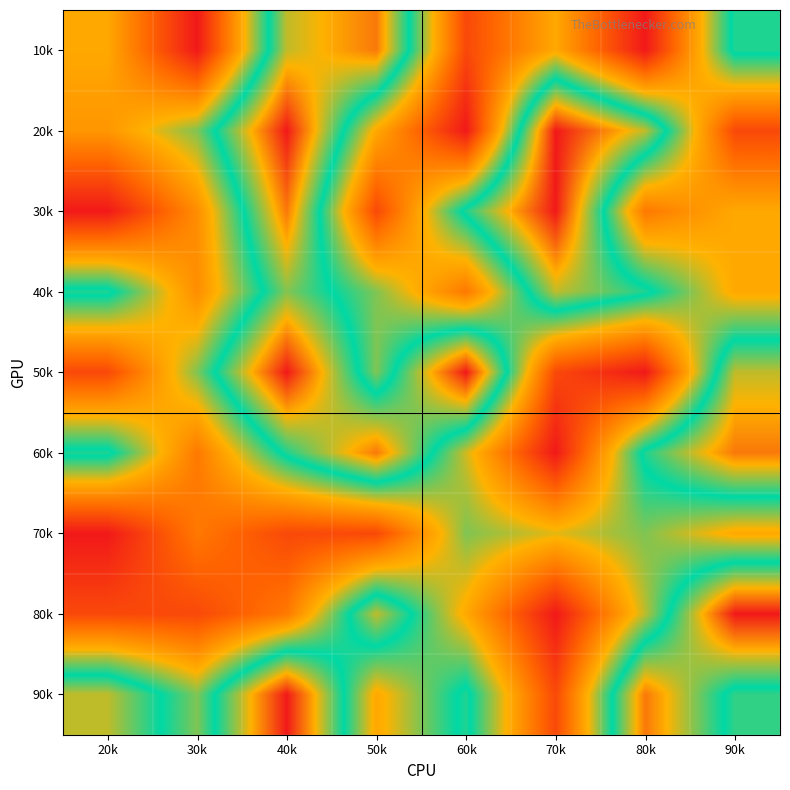

Reading left to right, list all the values displayed in this chart.

10k: 20k=6.0	30k=9.0	40k=3.0	50k=2.0	60k=8.0	70k=6.0	80k=9.0	90k=4.0
20k: 20k=6.4	30k=5.0	40k=1.0	50k=6.0	60k=9.0	70k=1.0	80k=3.0	90k=8.0
30k: 20k=9.0	30k=6.6	40k=2.0	50k=8.0	60k=4.0	70k=1.0	80k=7.0	90k=6.0
40k: 20k=4.0	30k=6.6	40k=3.4	50k=5.0	60k=7.0	70k=3.0	80k=4.0	90k=6.0
50k: 20k=8.0	30k=5.0	40k=1.0	50k=5.0	60k=1.0	70k=8.0	80k=9.0	90k=3.0
60k: 20k=4.0	30k=7.0	40k=4.0	50k=2.0	60k=5.5	70k=9.0	80k=4.0	90k=2.0
70k: 20k=9.0	30k=7.0	40k=8.0	50k=8.0	60k=5.0	70k=5.6	80k=5.0	90k=6.0
80k: 20k=8.0	30k=8.0	40k=7.0	50k=3.0	60k=6.0	70k=9.0	80k=5.4	90k=1.0
90k: 20k=3.0	30k=5.0	40k=1.0	50k=6.0	60k=4.0	70k=8.0	80k=2.0	90k=4.5